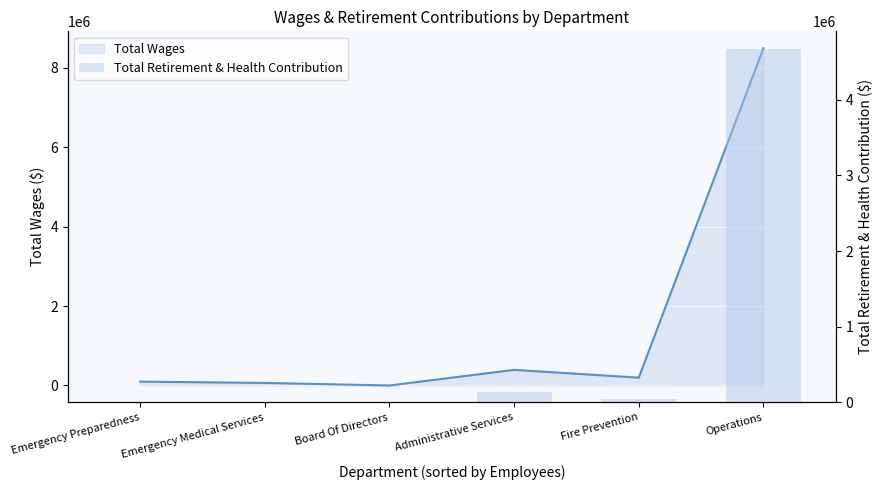

Reading right to left, transcribe all the data shown in this chart.

4669890	49434	135307	0	0	0